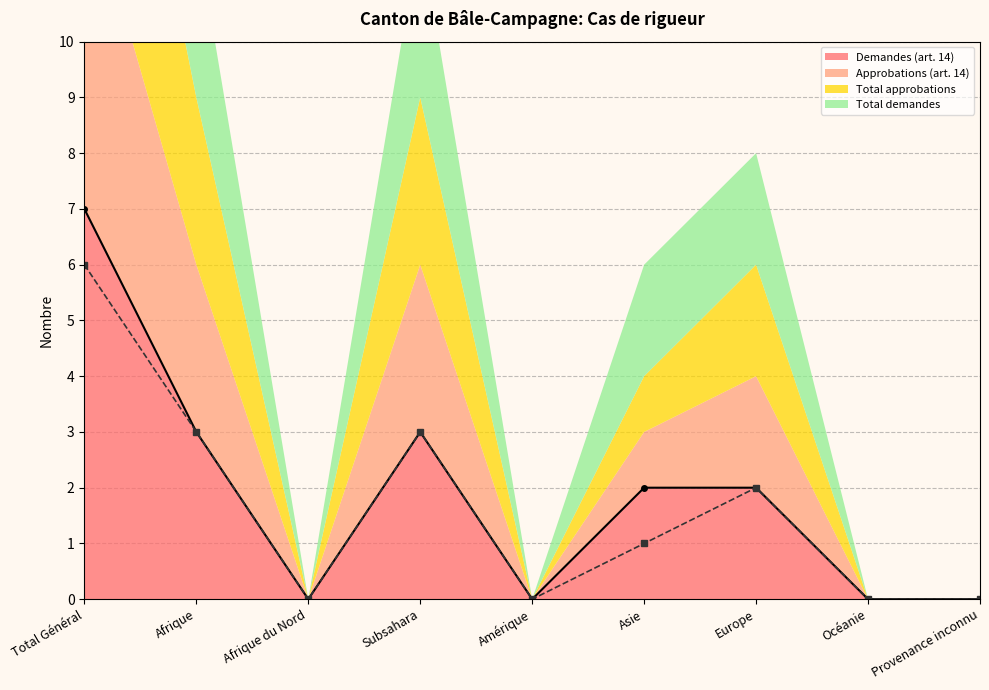

What is the label of the 1st point from the left?

Total Général